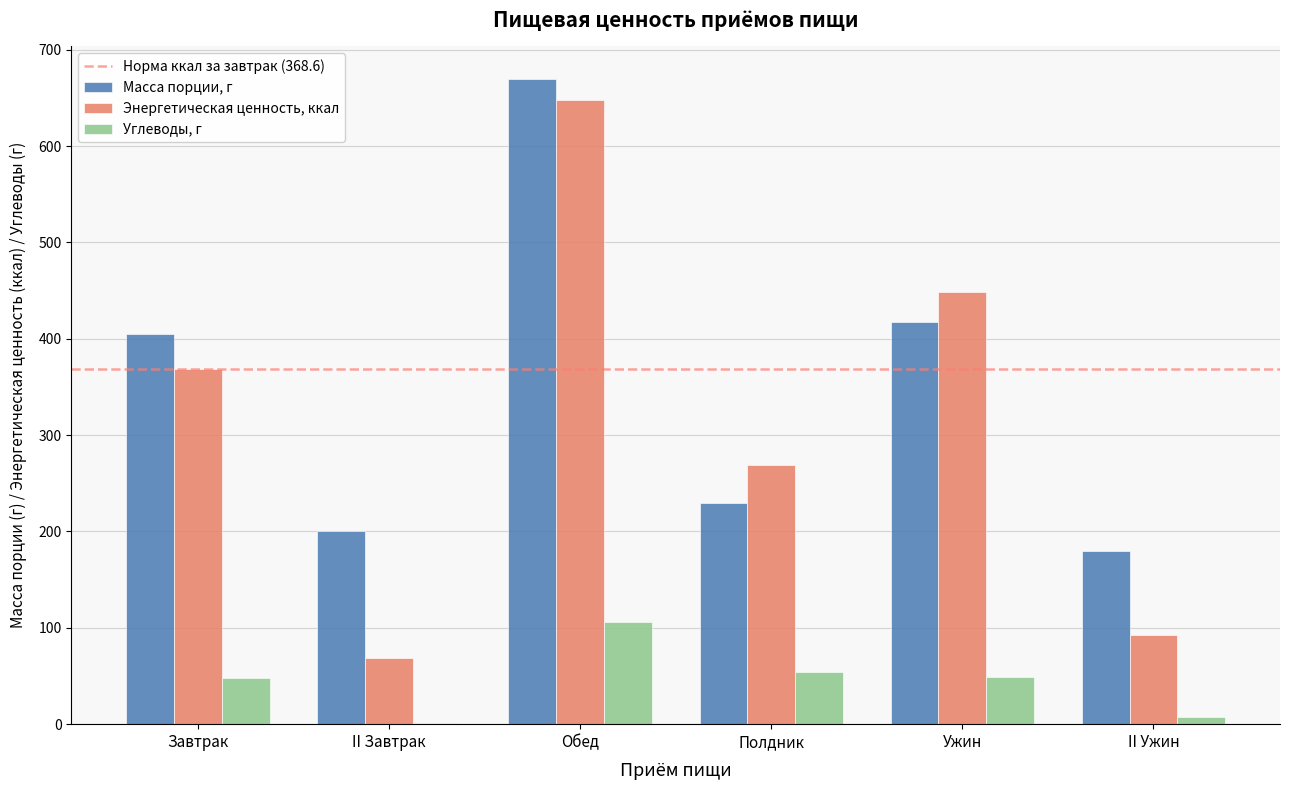

The Энергетическая ценность, ккал series shows 770.4 at Ужин. True or false?

False